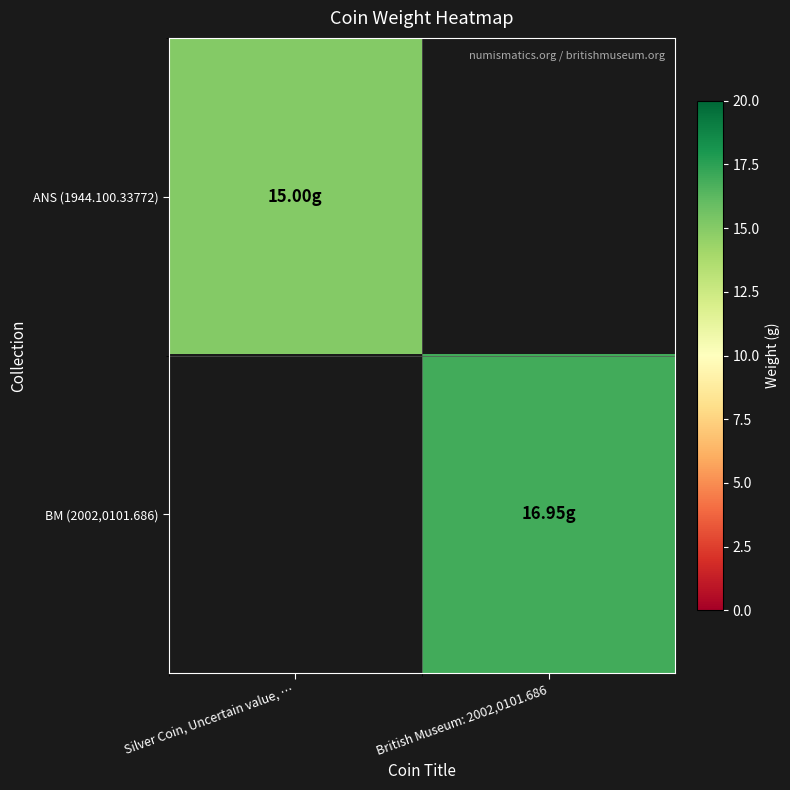

How many series are shown in this chart?

2